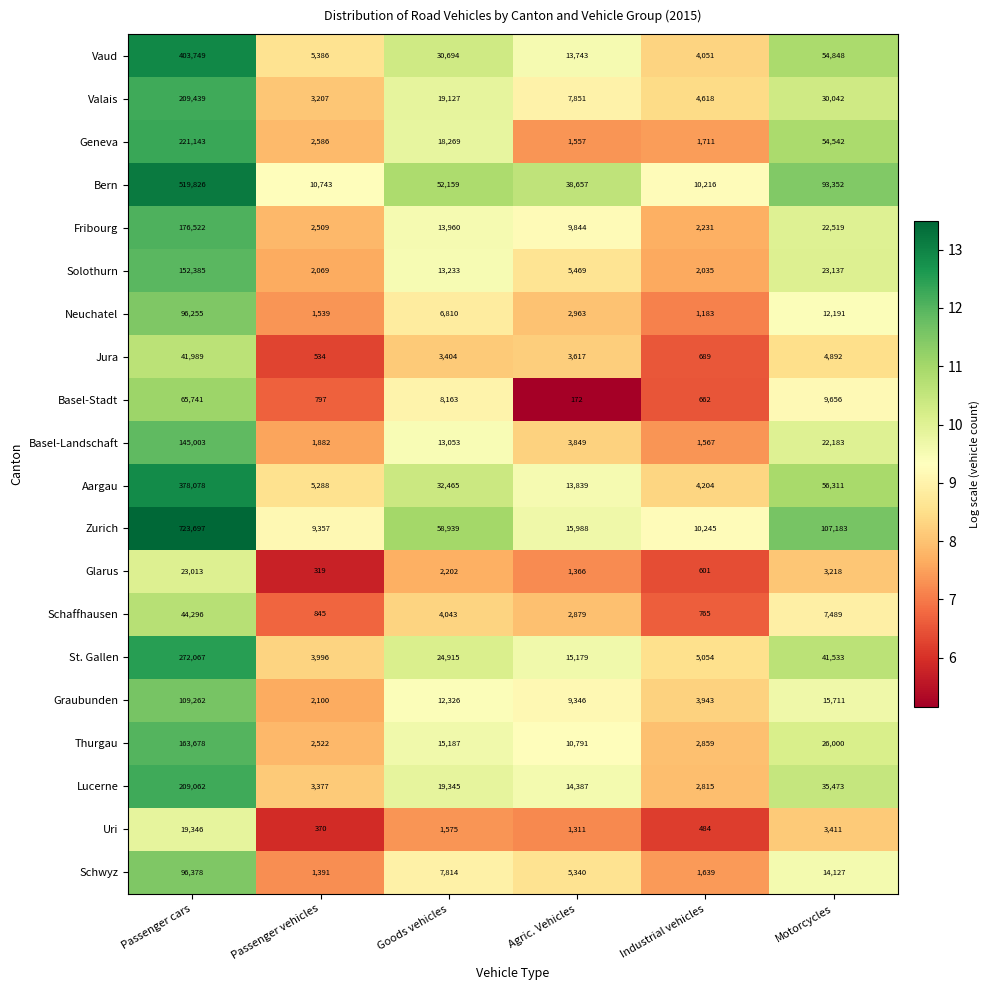

What is the smallest value displayed?

172